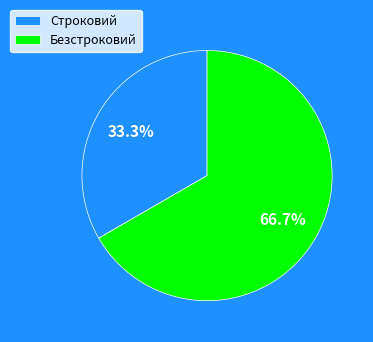

To the nearest percent, what portion does Строковий represent?

33%